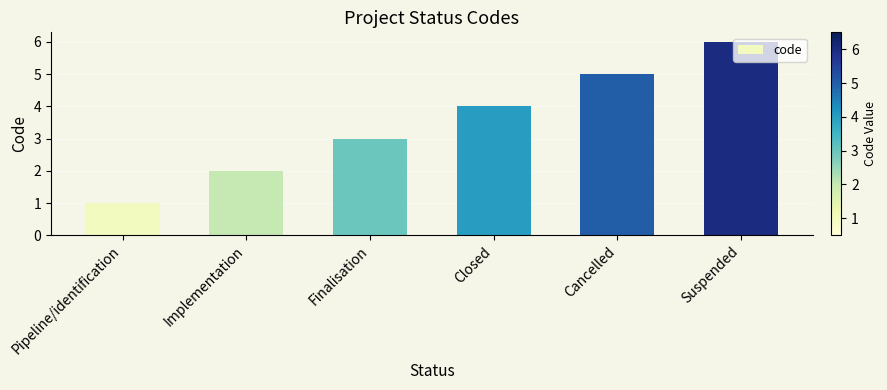

What is the label of the 6th bar from the left?

Suspended